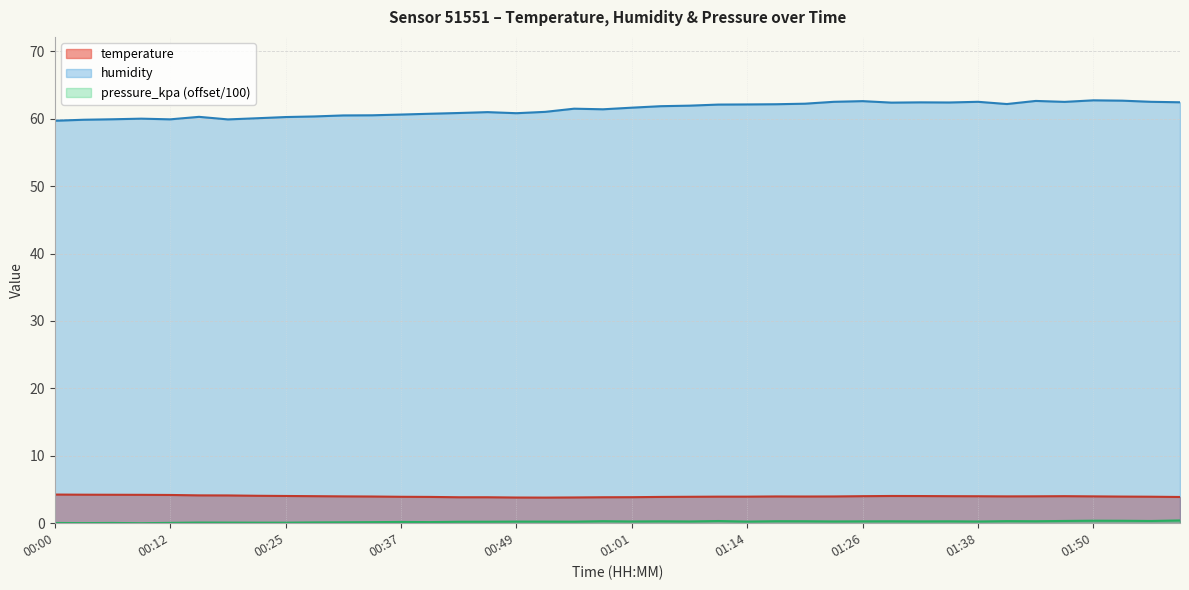

What is the average value of the pressure_kpa series?

0.2